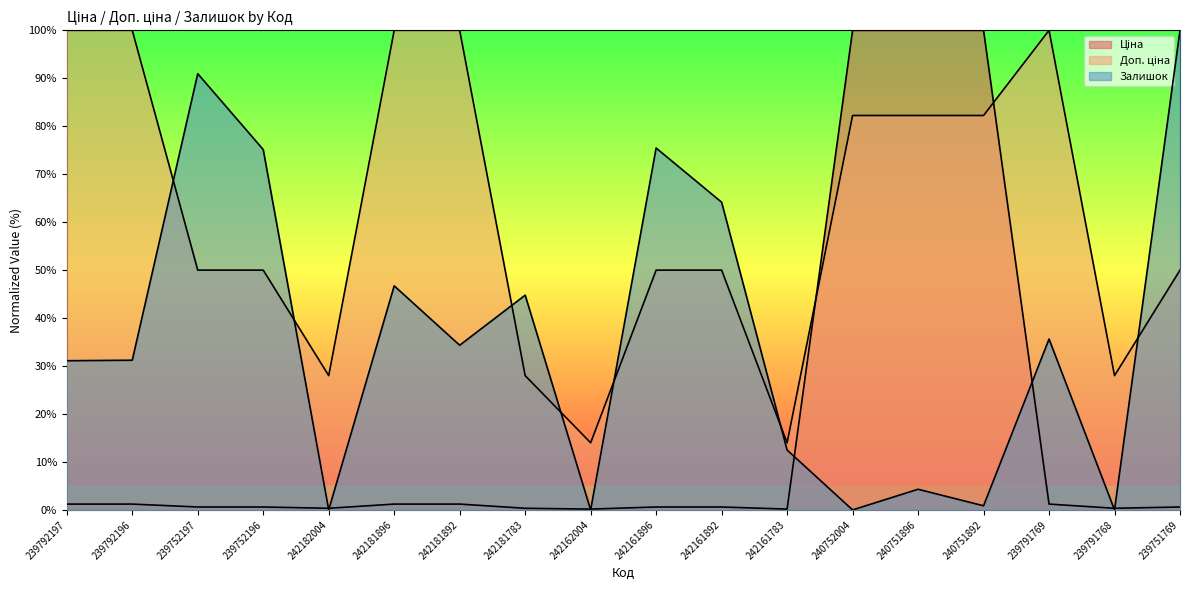

What are all the series names shown in the legend?

Ціна, Доп. ціна, Залишок